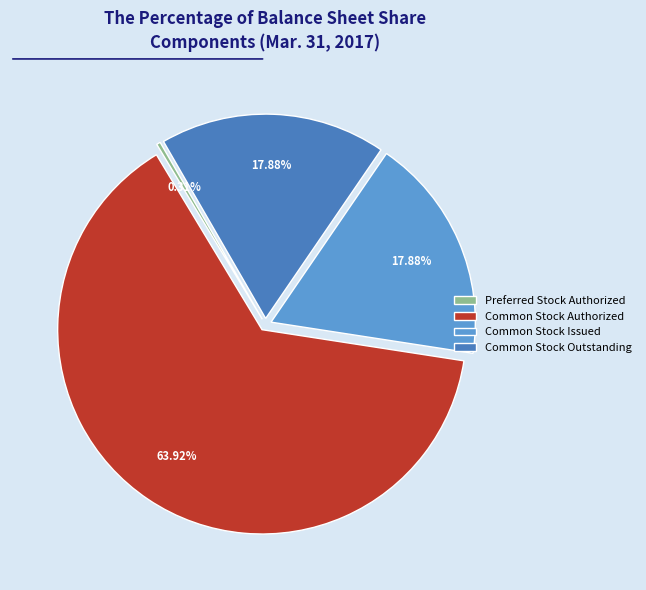

Which category has the smallest portion of the pie?

Preferred Stock Authorized